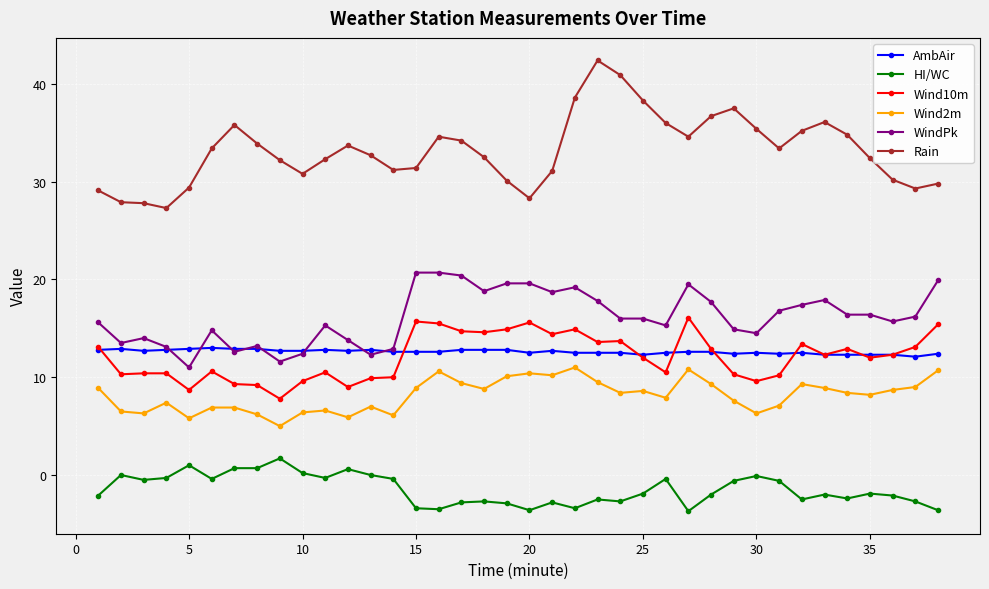

What are all the series names shown in the legend?

AmbAir, HI/WC, Wind10m, Wind2m, WindPk, Rain